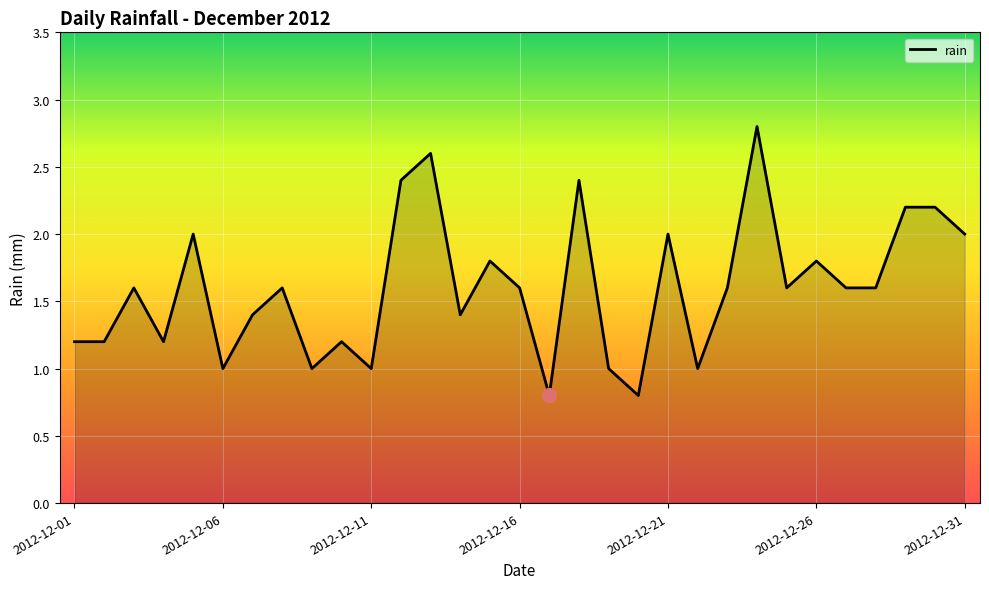

What is the smallest value displayed?

0.8